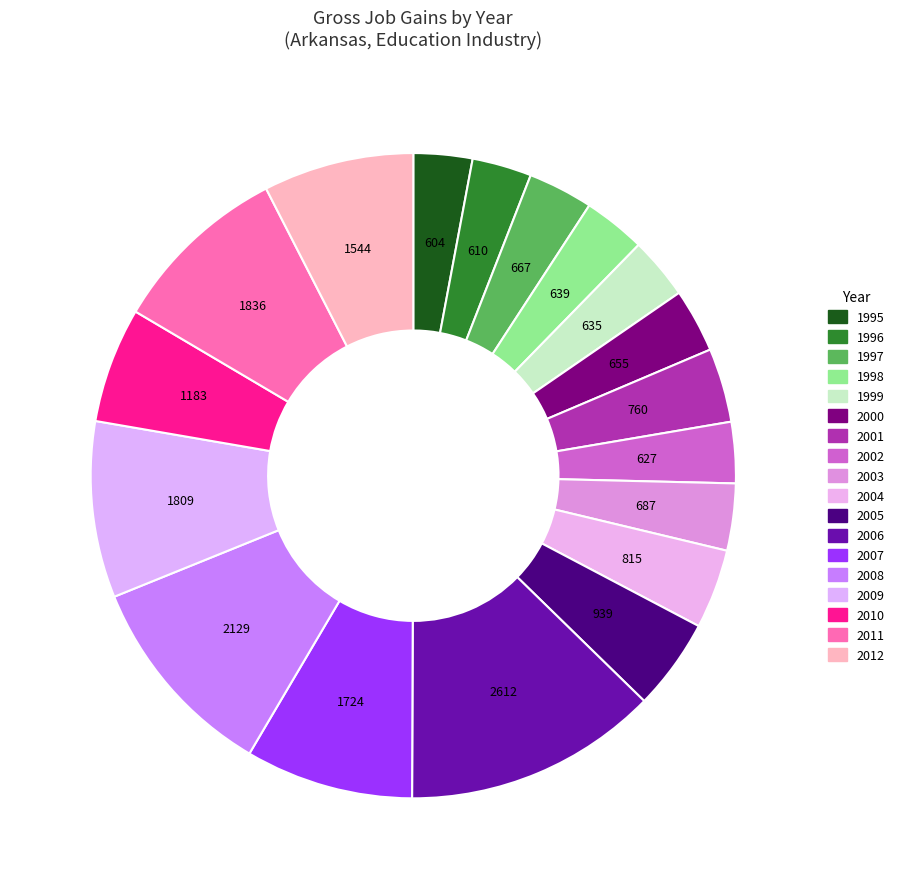

How many segments does this pie chart have?

18